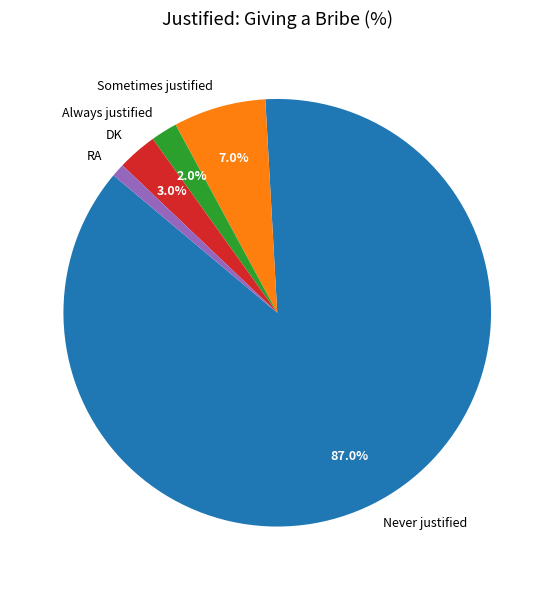

To the nearest percent, what percentage of the pie is Always justified?

2%